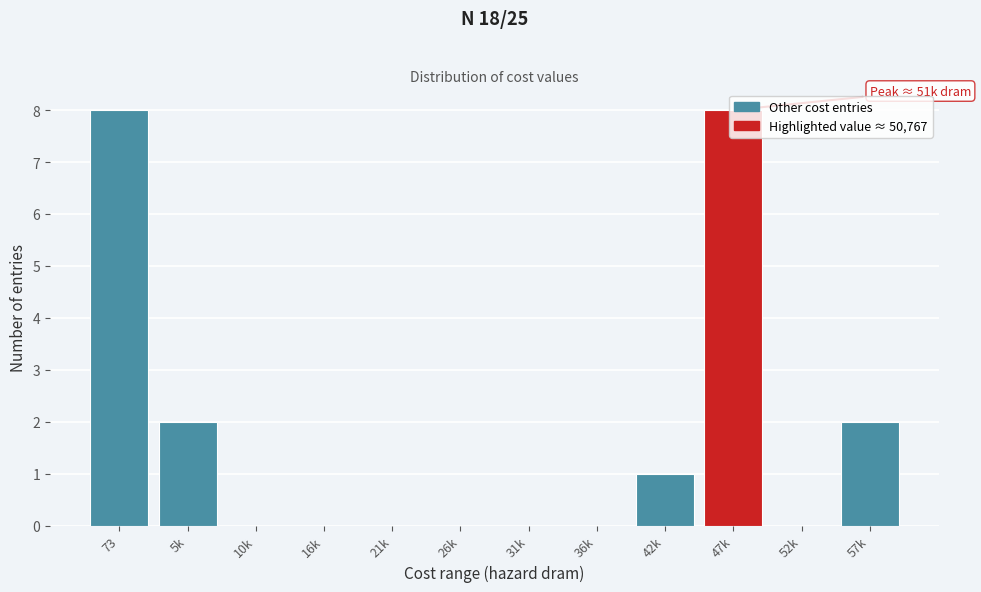

What is the greatest value displayed?

8